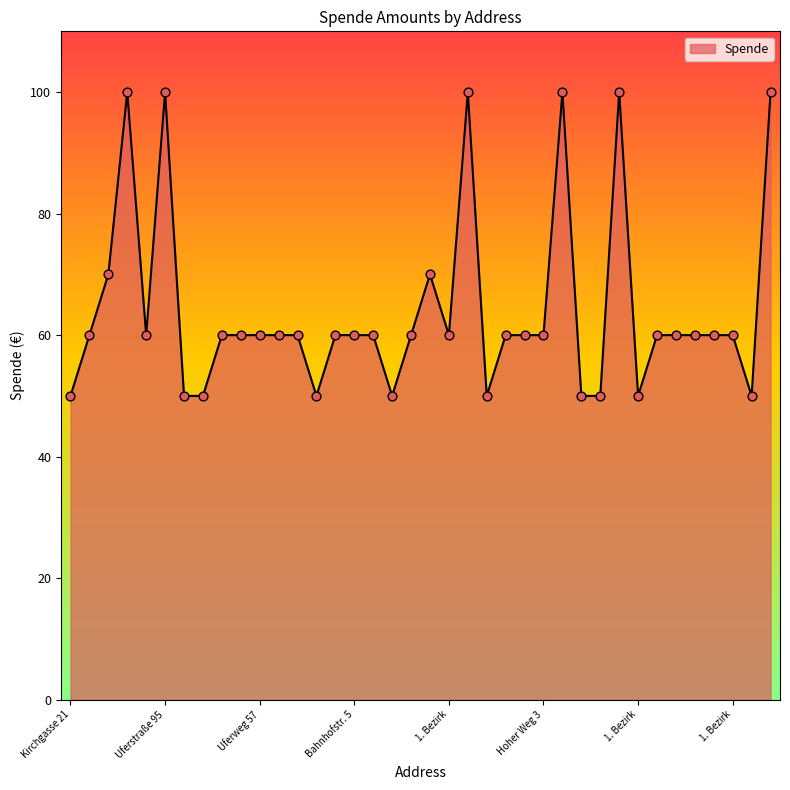

What is the greatest value displayed?

100